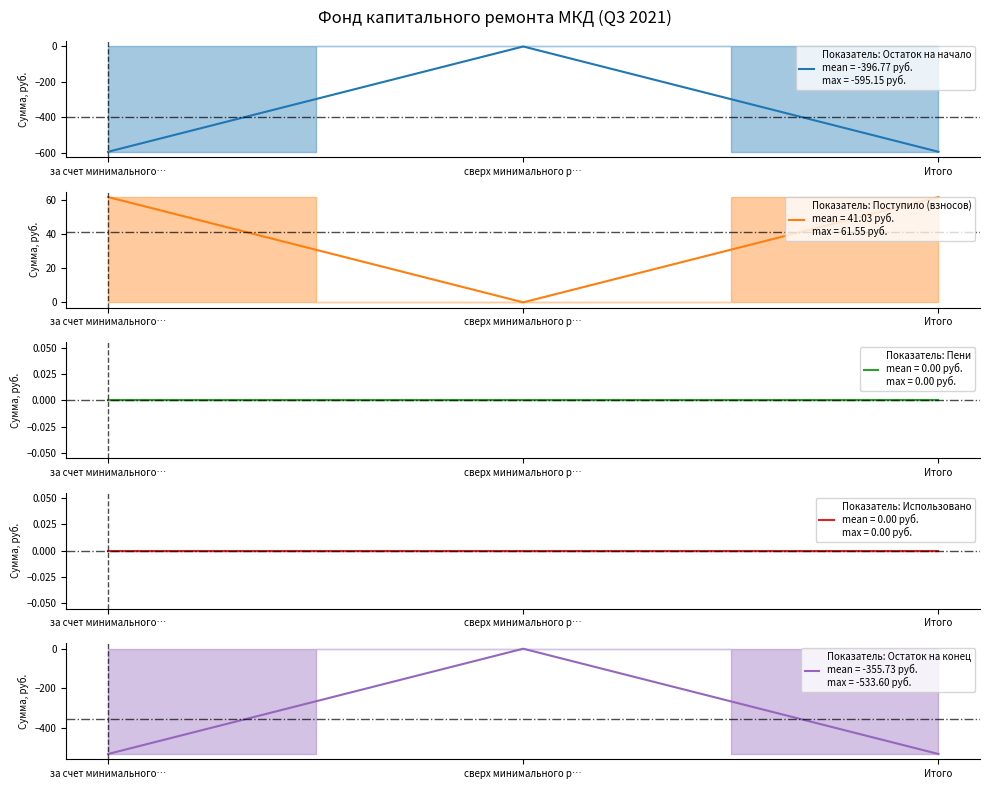

Is it true that Остаток на начало equals -219.9 at Итого?

False